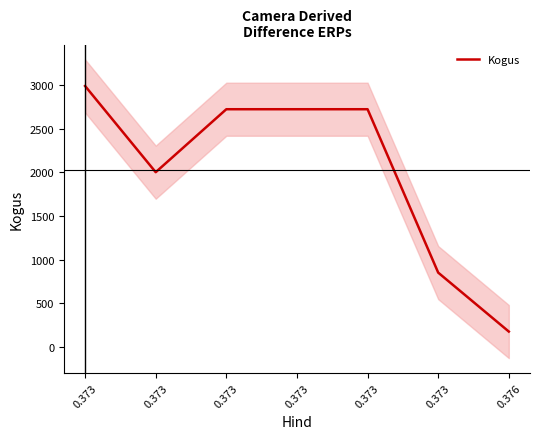

Which has a higher value, 0.376 or 0.373?

0.373